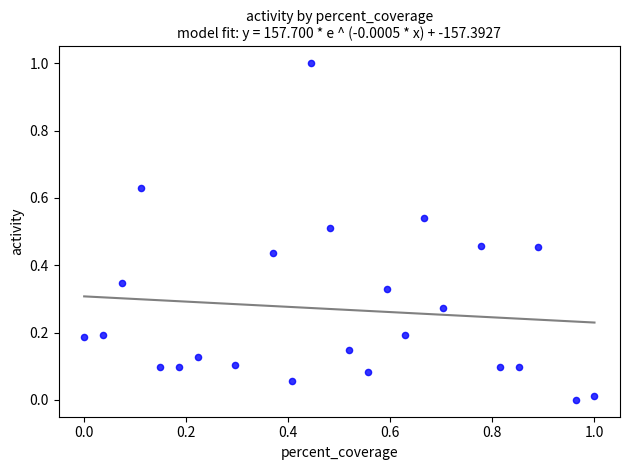

What is the range of Y values (max minus min)?

1.0